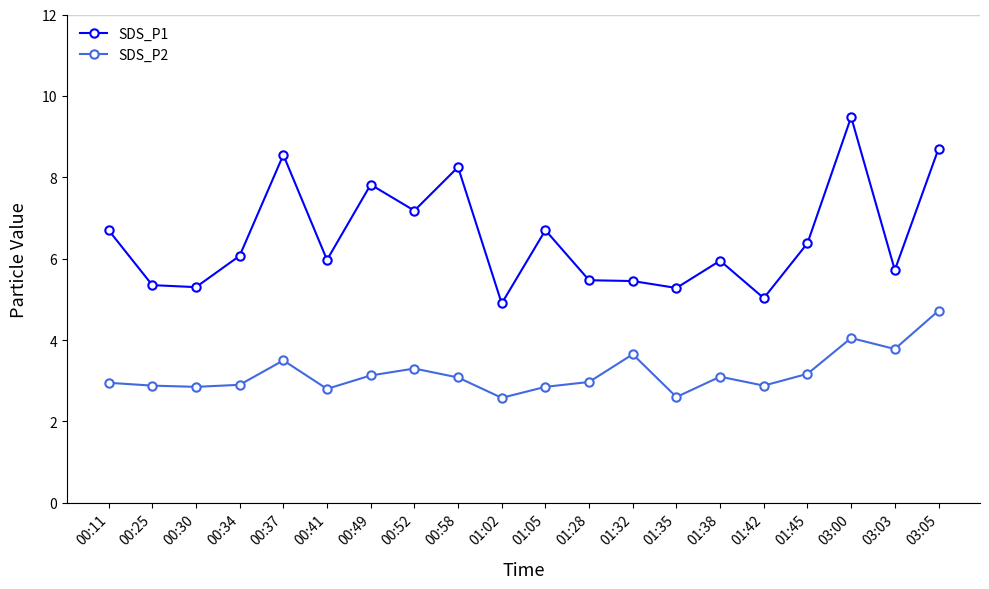

At which category does the chart reach its peak across all series?

03:00